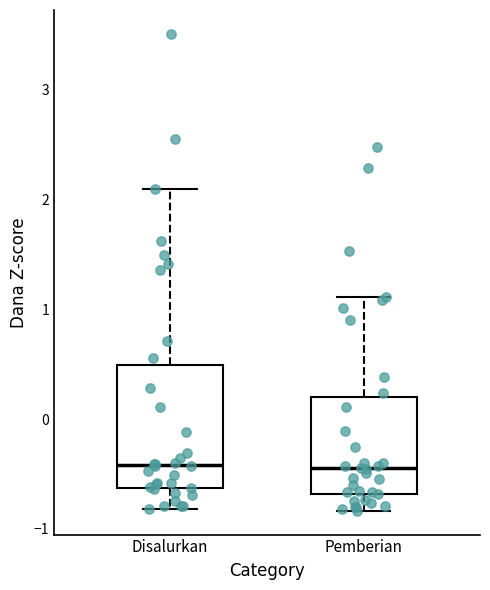

Reading left to right, transcribe this box plot: for each box, give where its median line is, the range the box spans, and where its two whiskers end, as read against the y-axis. The values are not printed on the chart, so give them approximately, as read against the axis.

Disalurkan: median -0.4, box -0.6 to 0.5, whiskers -0.8 to 2.1
Pemberian: median -0.4, box -0.7 to 0.2, whiskers -0.8 to 1.1